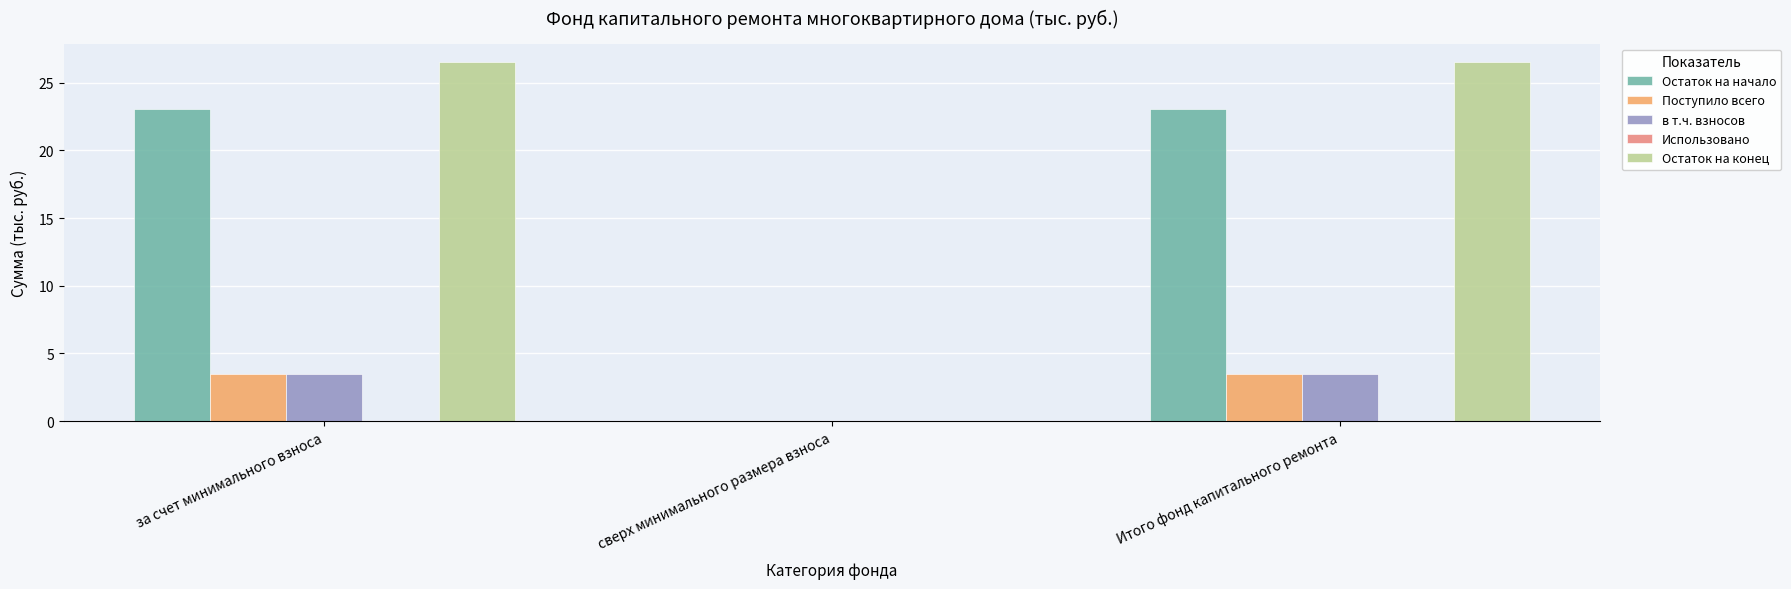

True or false: Остаток на конец has a value of 26.6 at Итого фонд капитального ремонта.

True